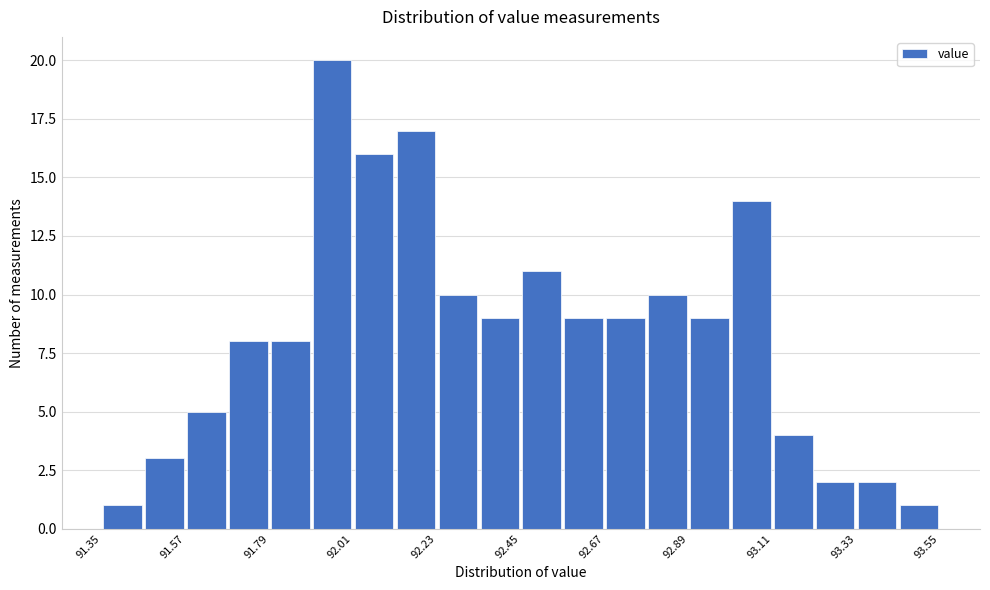

Read against the x-axis, roughly where is the centre of the tallest bar?

91.95